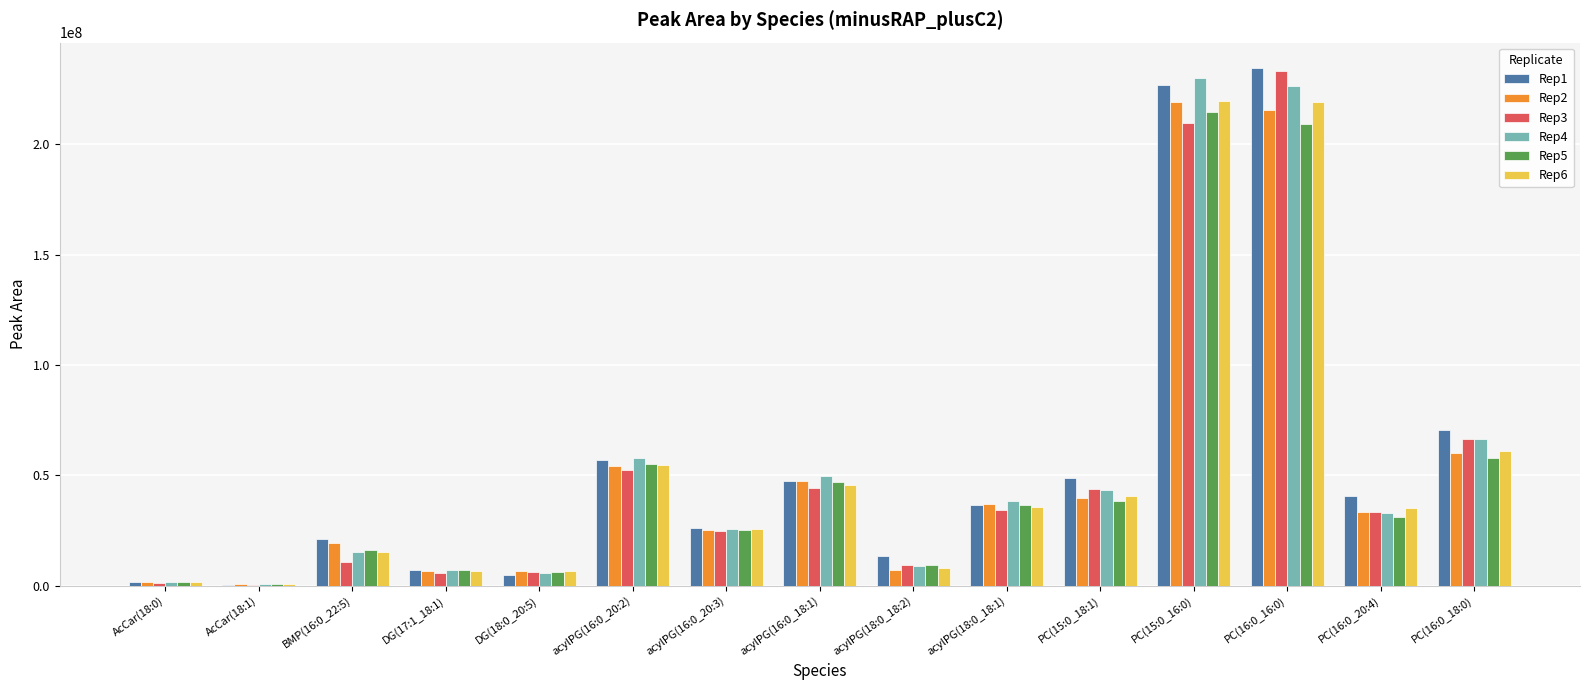

Are the bars horizontal?

No